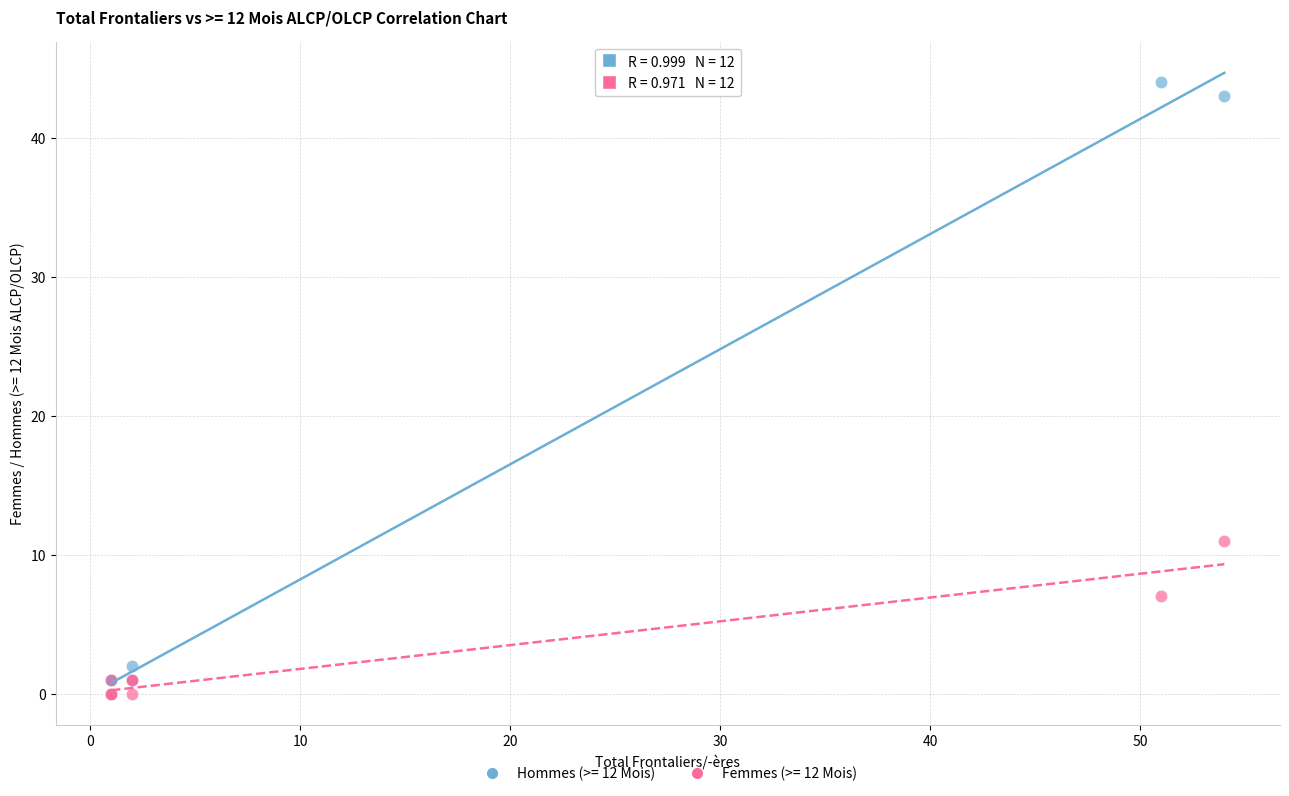

In the Femmes (>= 12 Mois) series, what Y value is closest to 5?

7